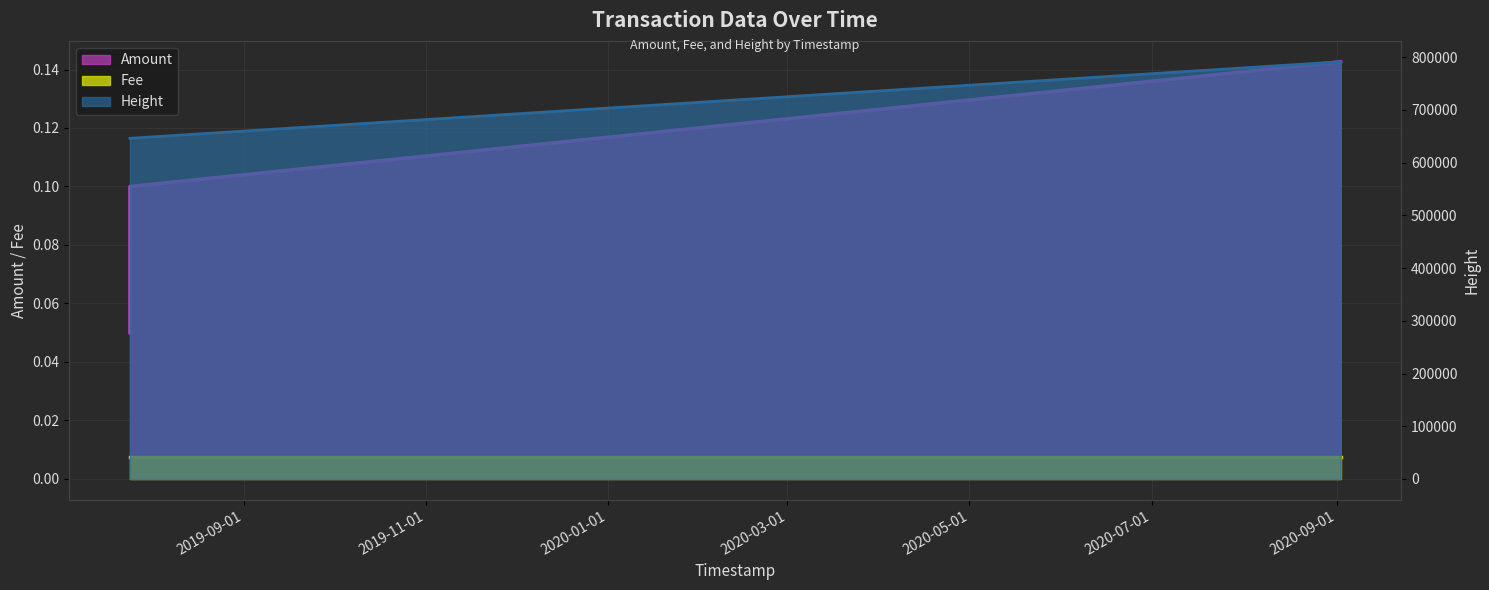

The value of Amount at 2020-09-02 08:39:59 is 0.2. True or false?

False